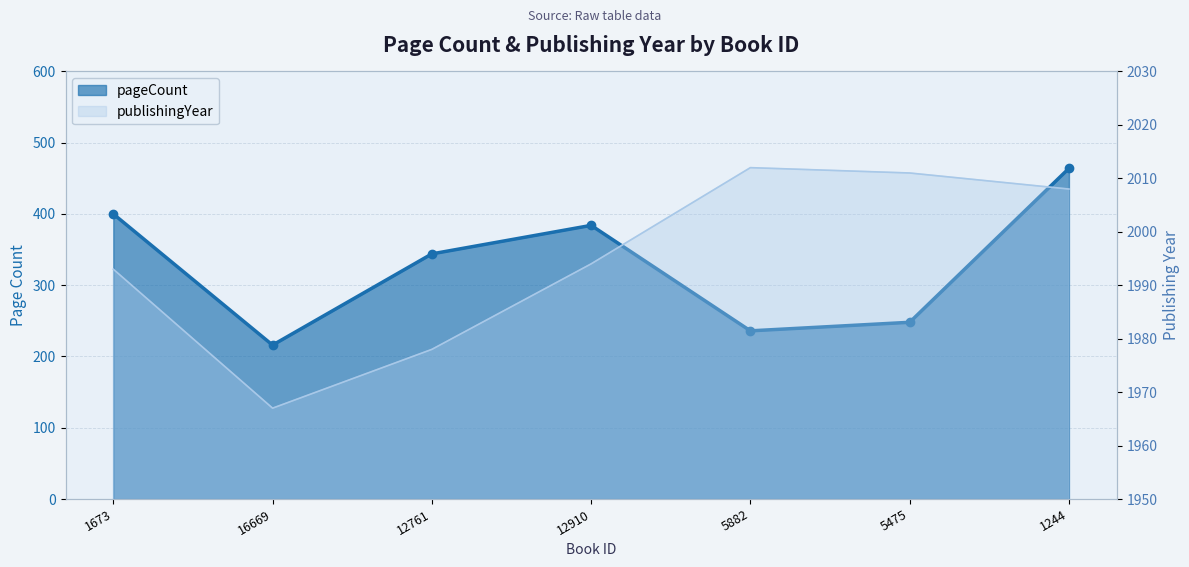

How many values in the publishingYear series are below 1994?

3